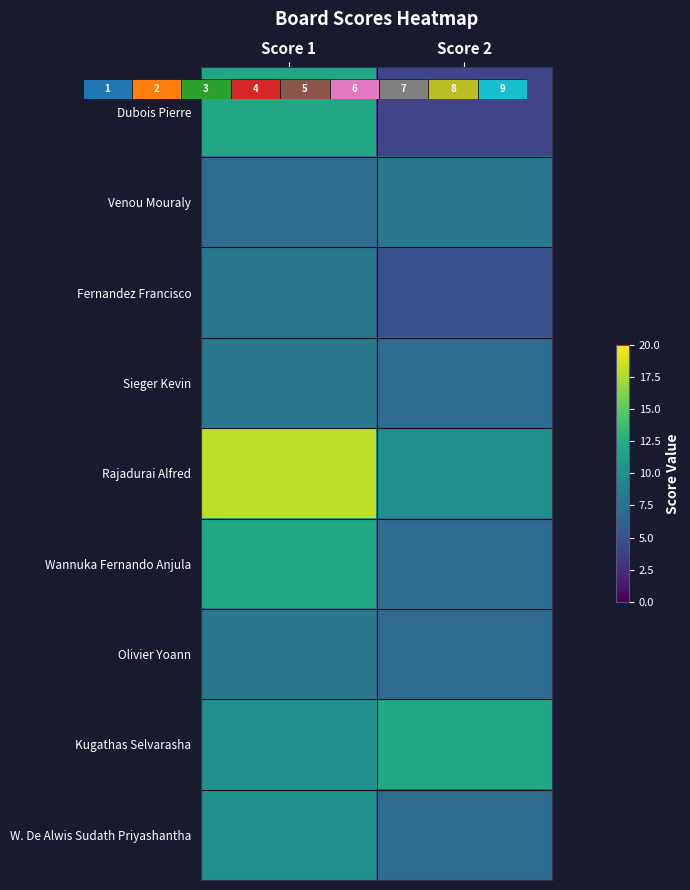

What is the difference between the highest and lowest values at Score 1?

11